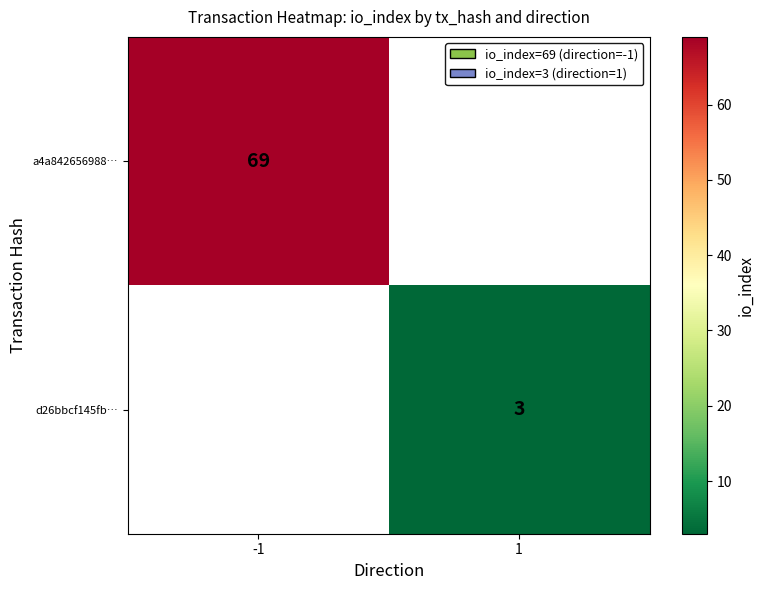

The value of d26bbcf145fb… at 1 is 2. True or false?

False